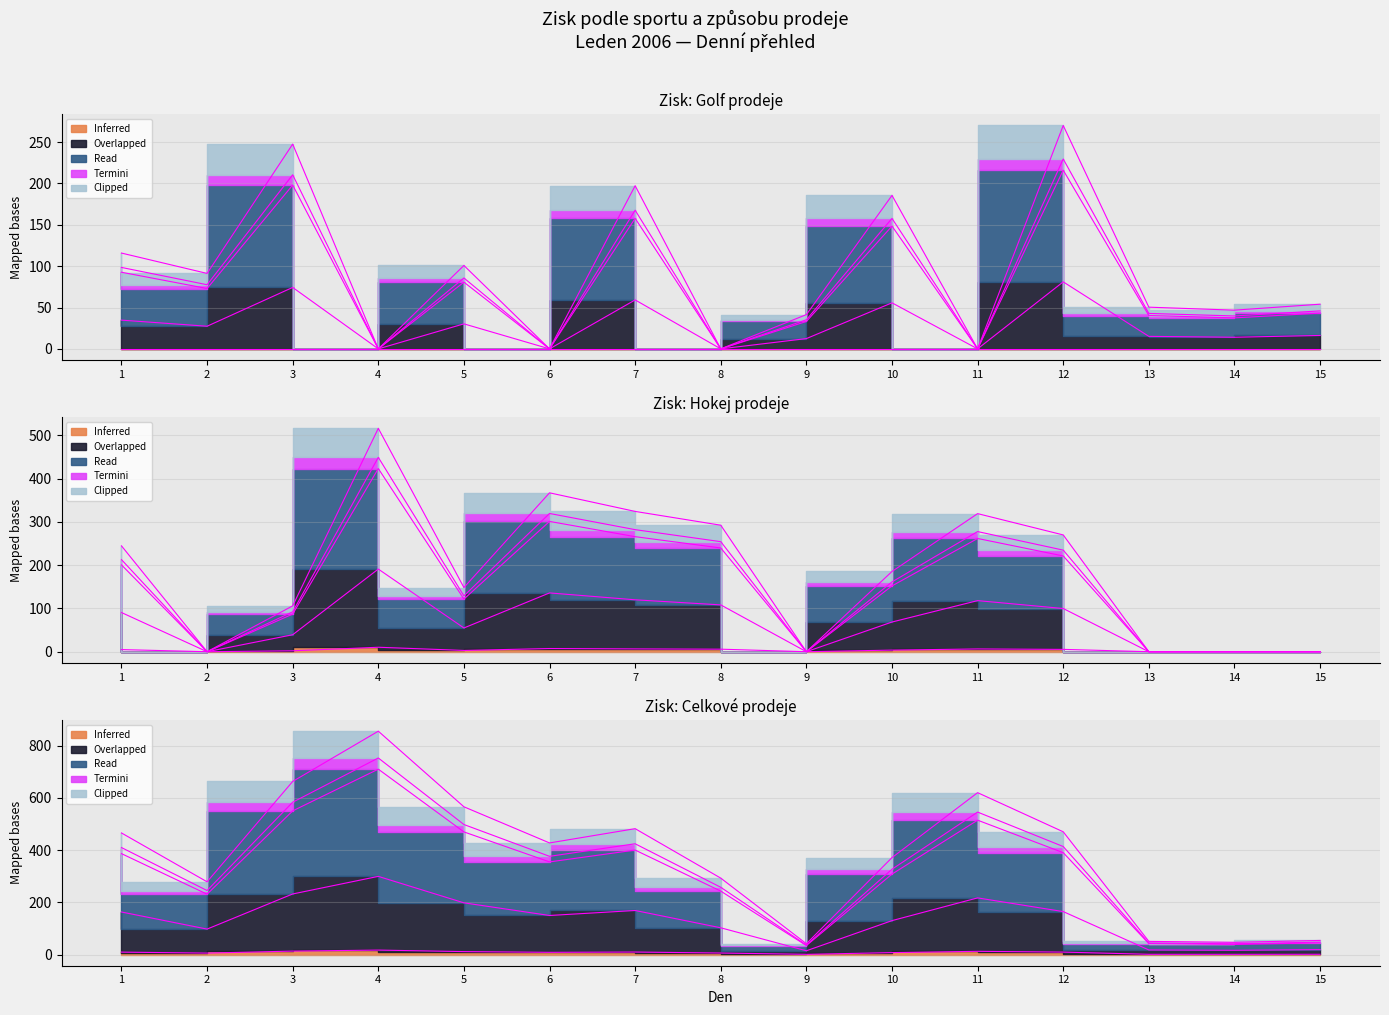

At which category does the chart reach its peak across all series?

12